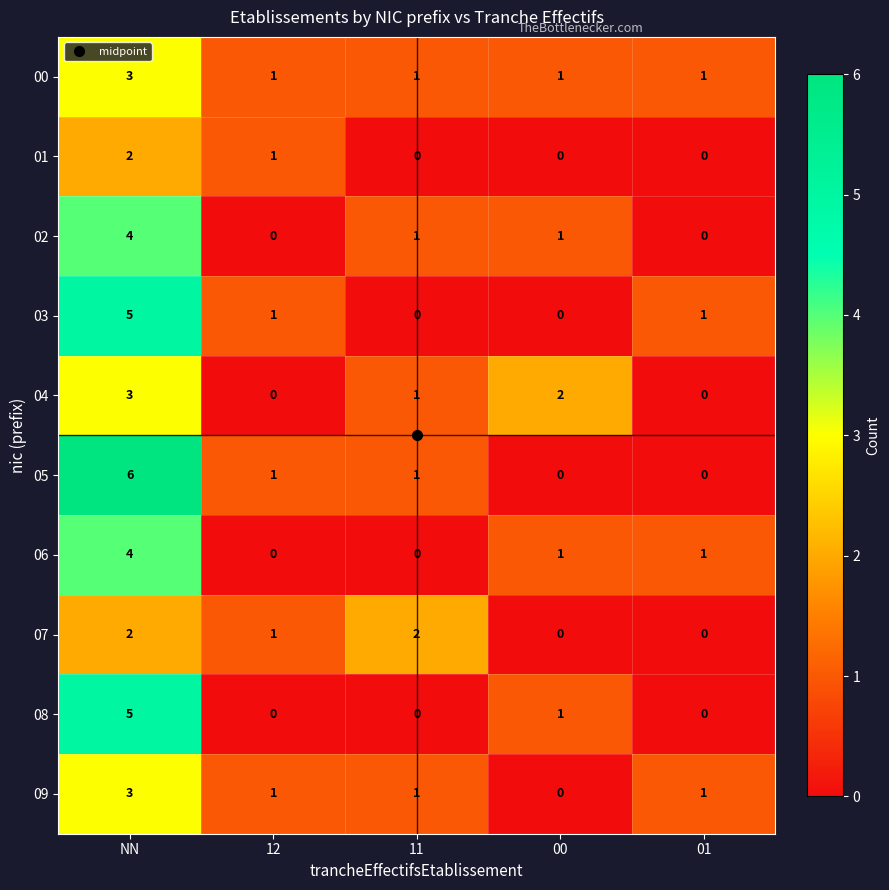

What is the difference between the maximum and second lowest values in the 04 series?

3